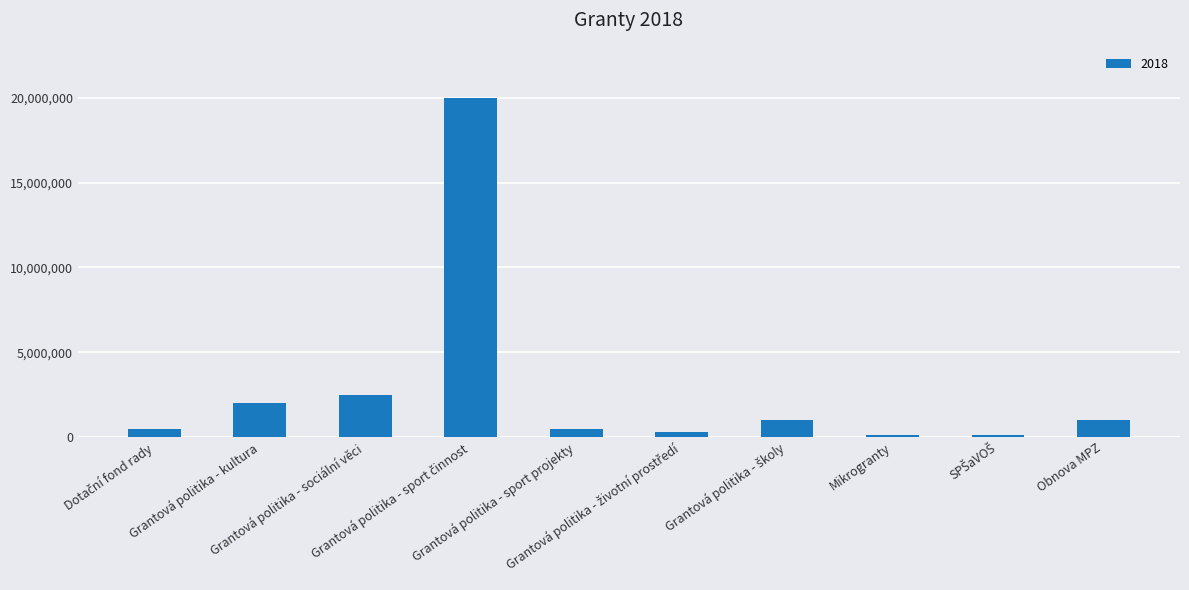

Where does the data first go above 1000000?

Grantová politika - kultura